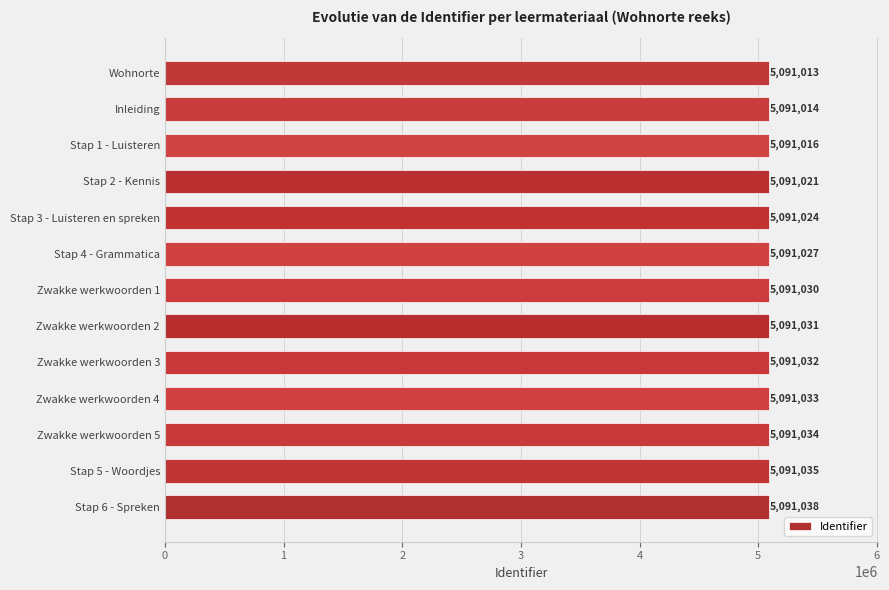

What is the change in value from Zwakke werkwoorden 5 to Stap 2 - Kennis?

-13